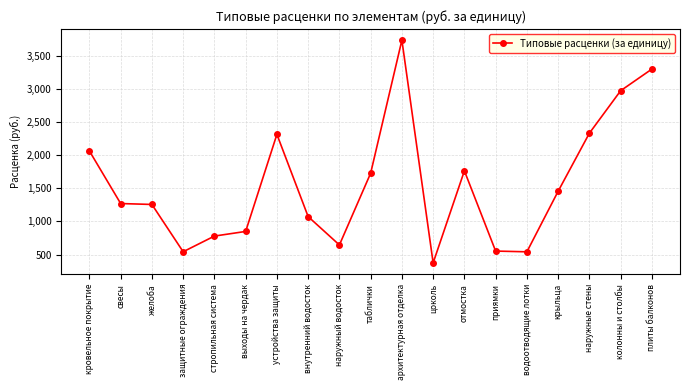

True or false: the data has more than 0 interior local peaks.

True